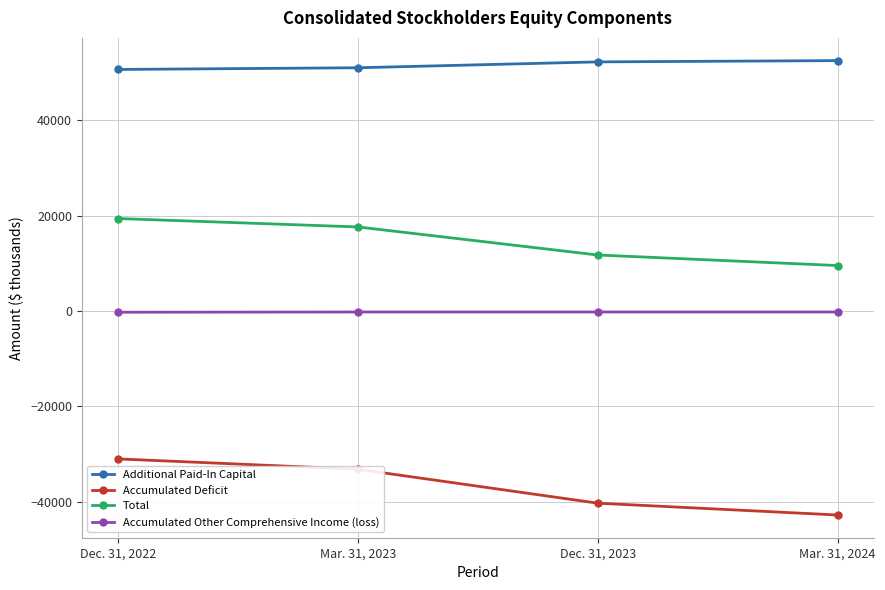

What are all the series names shown in the legend?

Additional Paid-In Capital, Accumulated Deficit, Total, Accumulated Other Comprehensive Income (loss)